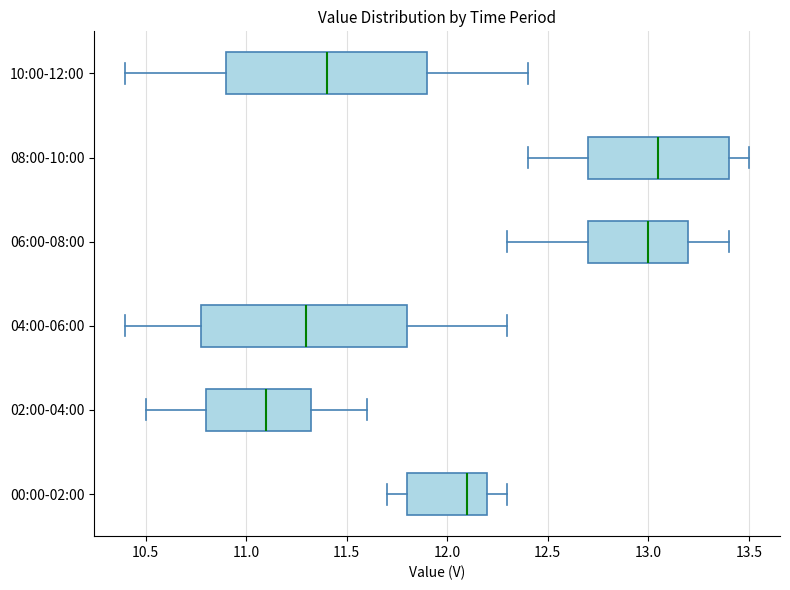

Reading bottom to top, read every box against the x-axis: the position of its median line, the range the box covers, and the ends of its whiskers. The values are not printed on the chart, so give them approximately, as read against the axis.

00:00-02:00: median 12.10, box 11.80 to 12.20, whiskers 11.70 to 12.30
02:00-04:00: median 11.10, box 10.80 to 11.35, whiskers 10.50 to 11.60
04:00-06:00: median 11.30, box 10.80 to 11.80, whiskers 10.40 to 12.30
06:00-08:00: median 13.00, box 12.70 to 13.20, whiskers 12.30 to 13.40
08:00-10:00: median 13.05, box 12.70 to 13.40, whiskers 12.40 to 13.50
10:00-12:00: median 11.40, box 10.90 to 11.90, whiskers 10.40 to 12.40